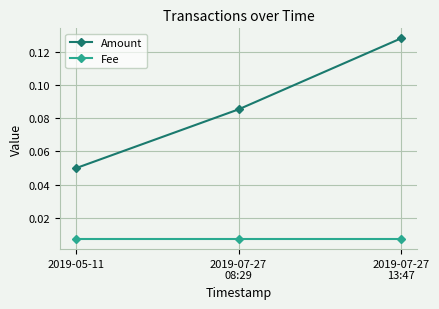

Which series has the largest range (max minus min)?

Amount